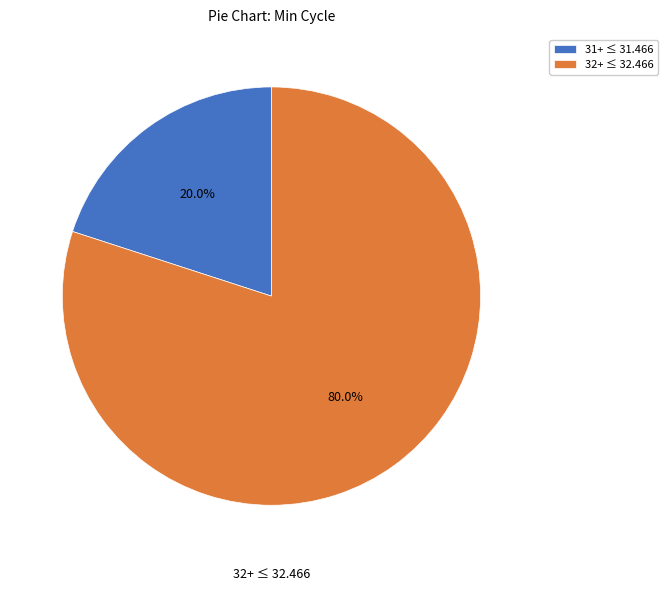

Combined, what portion of the pie is 32+ ≤ 32.466 and 31+ ≤ 31.466?

100.0%